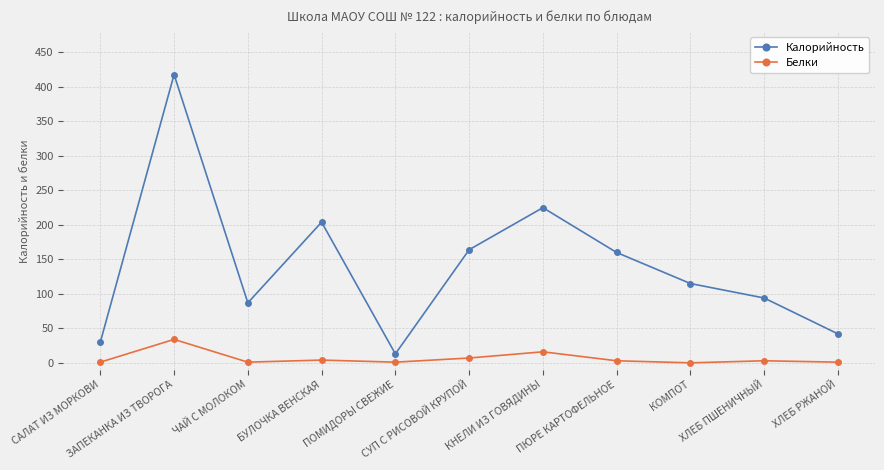

What are all the series names shown in the legend?

Калорийность, Белки